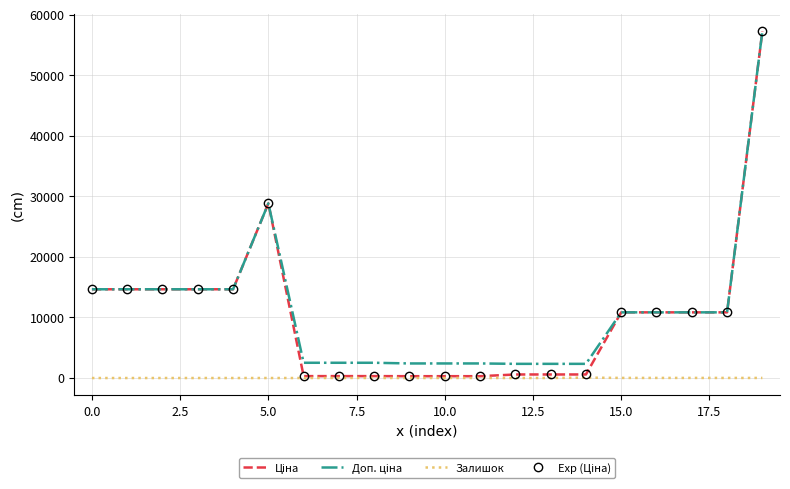

True or false: Залишок and Exp (Ціна) cross at least once.

False